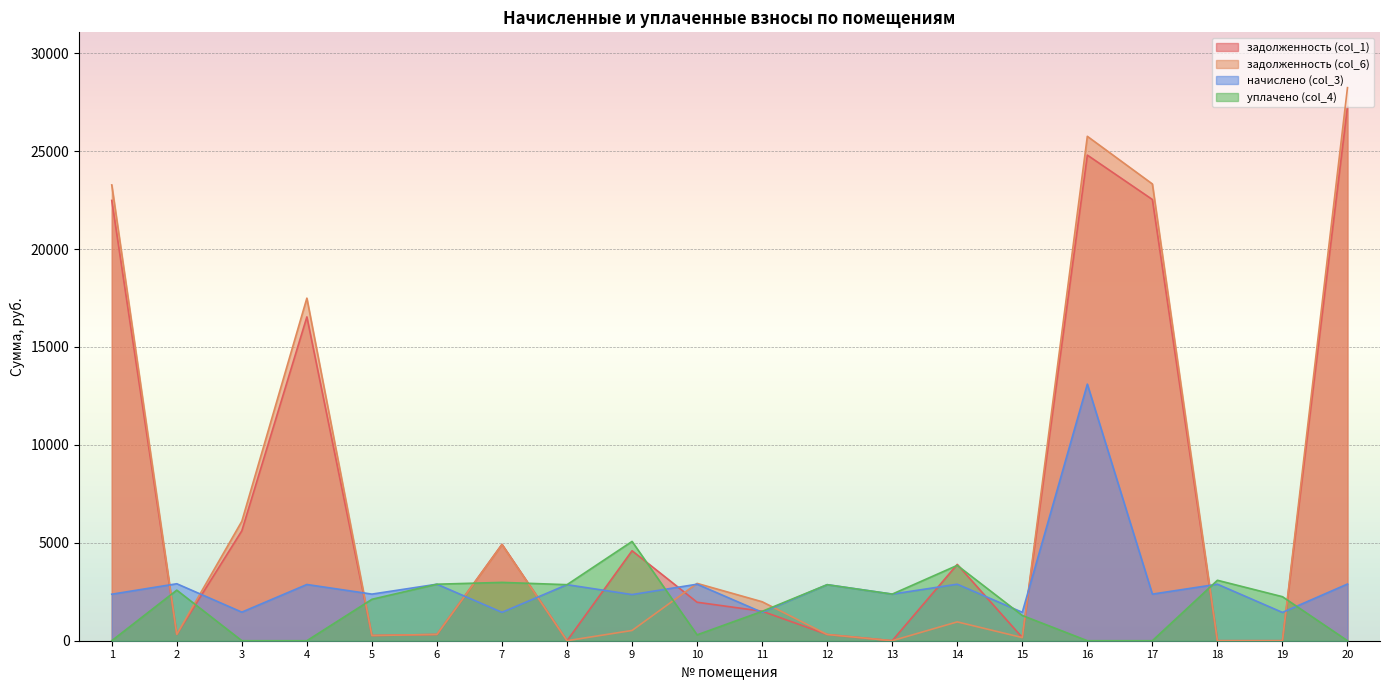

Is the value of задолженность (col_1) at 1 greater than the value of уплачено (col_4) at 7?

Yes